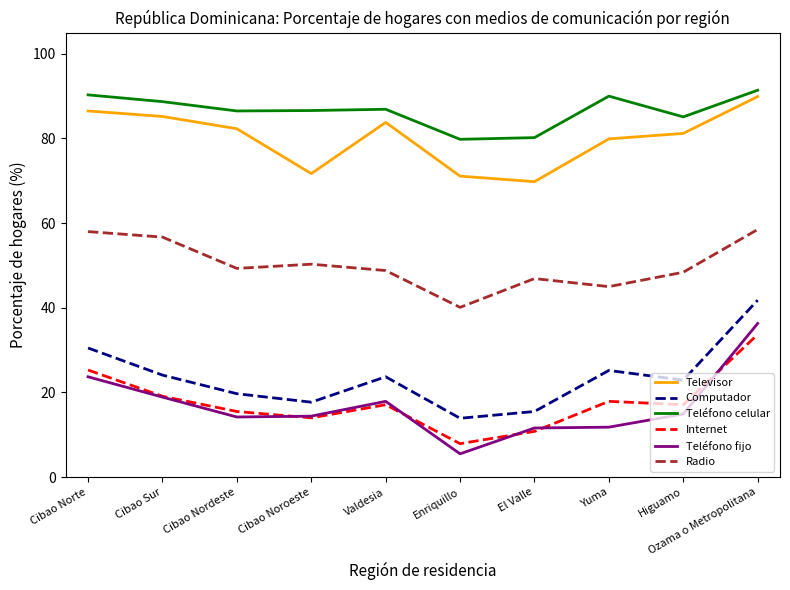

How many values in the Televisor series exceed 82?

5